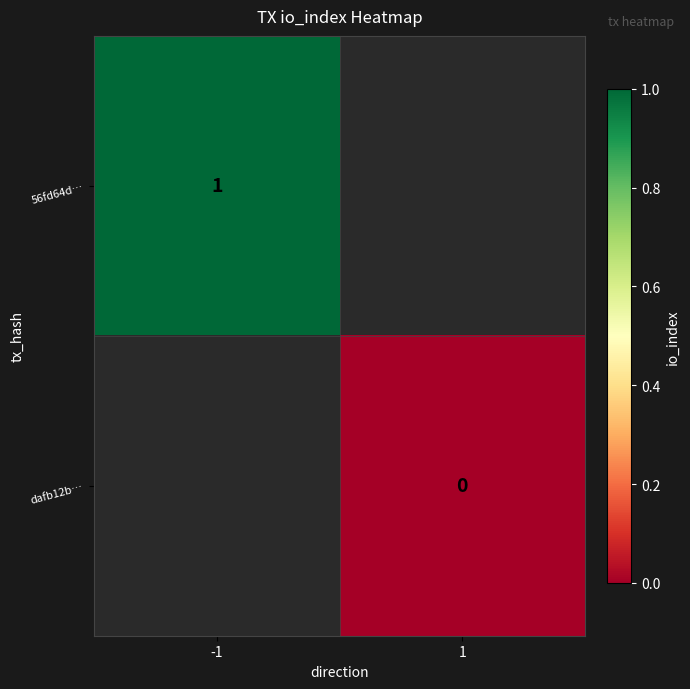

The 56fd64d… series shows 0 at -1. True or false?

False